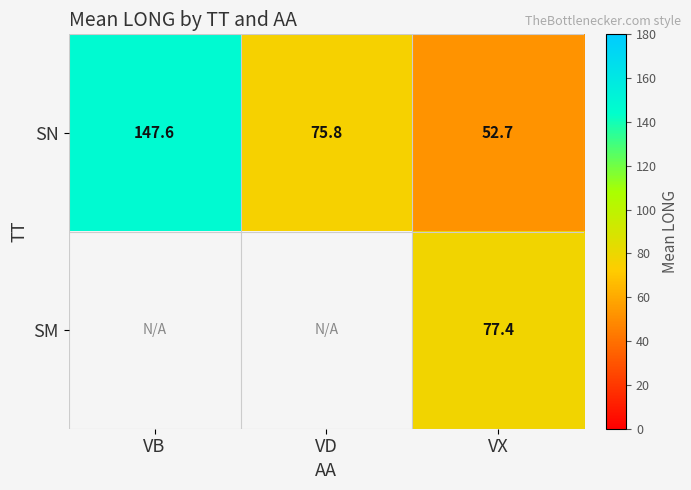

The value of SN at VX is 52.7. True or false?

True